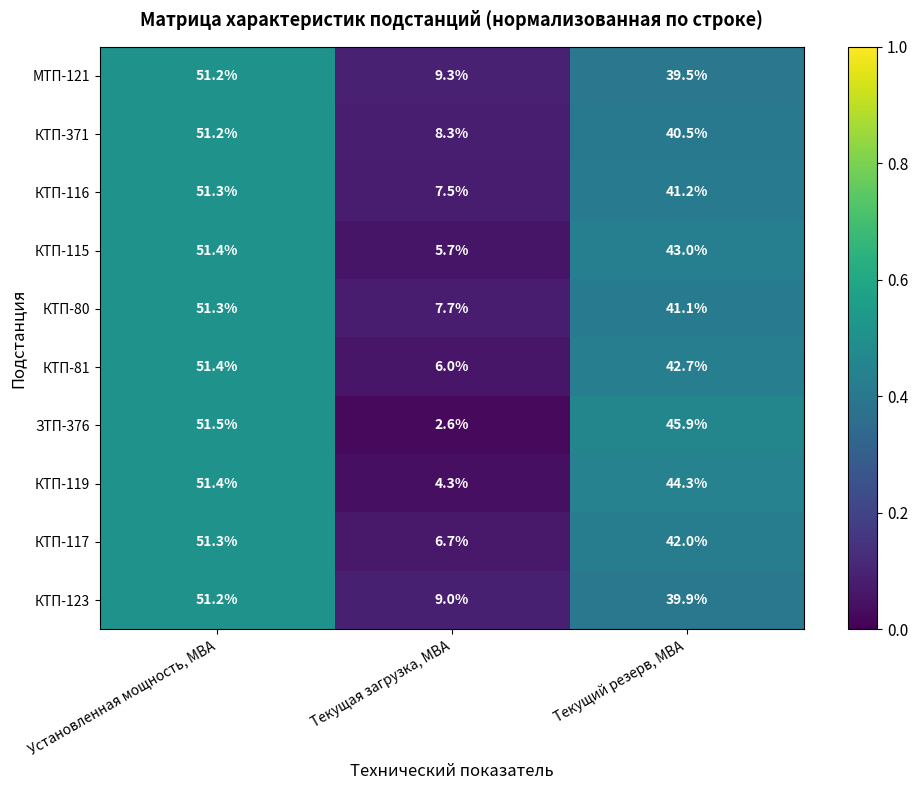

What is the sum of the КТП-117 values at Текущая загрузка, МВА and Текущий резерв, МВА?

48.7